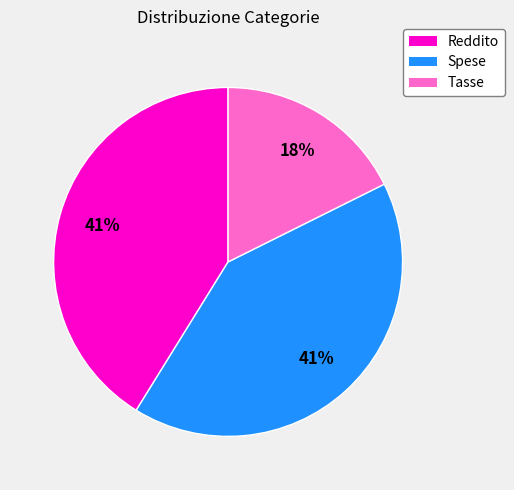

Count the number of slices in the pie.

3